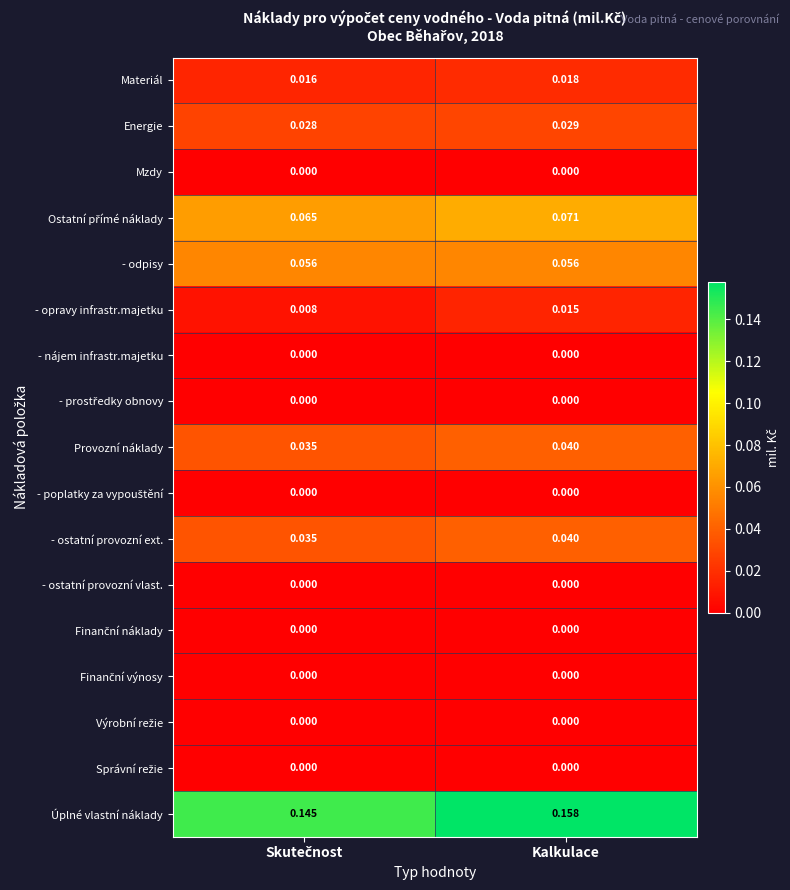

Which series has the largest total across all categories?

Úplné vlastní náklady